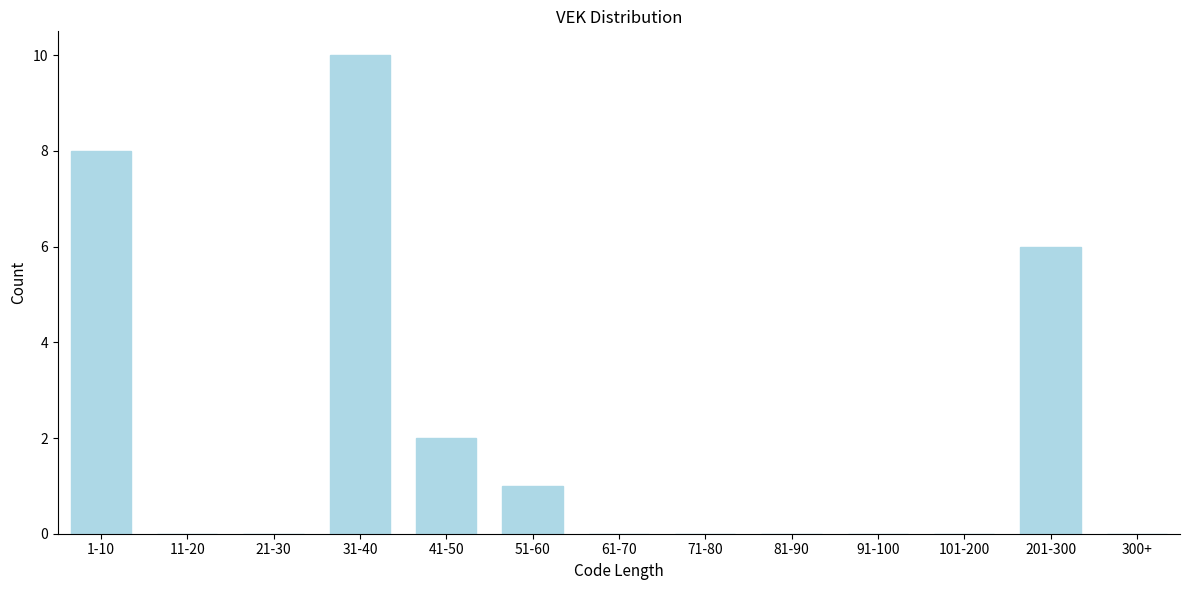

Reading left to right, transcribe all the data shown in this chart.

1-10=8	11-20=0	21-30=0	31-40=10	41-50=2	51-60=1	61-70=0	71-80=0	81-90=0	91-100=0	101-200=0	201-300=6	300+=0